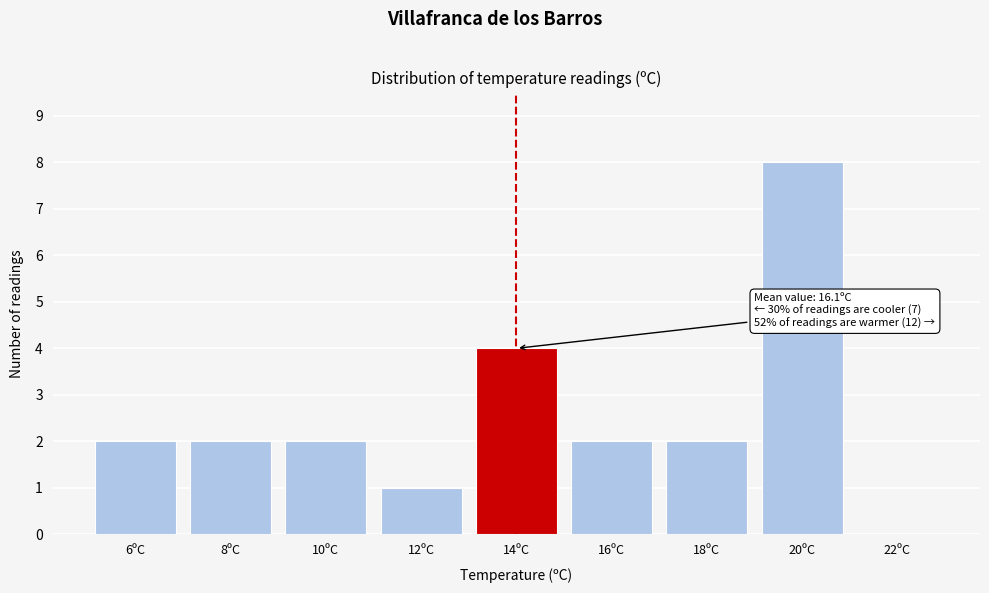

Reading left to right, list all the values displayed in this chart.

6ºC=2	8ºC=2	10ºC=2	12ºC=1	14ºC=4	16ºC=2	18ºC=2	20ºC=8	22ºC=0